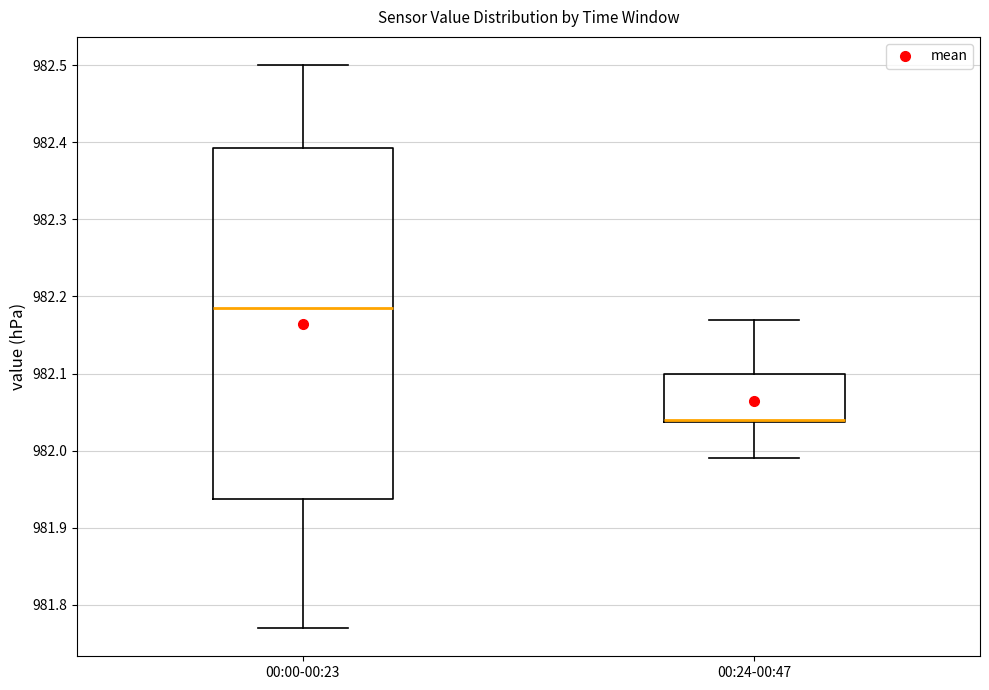

Reading left to right, transcribe this box plot: for each box, give where its median line is, the range the box spans, and where its two whiskers end, as read against the y-axis. The values are not printed on the chart, so give them approximately, as read against the axis.

00:00-00:23: median 982.19, box 981.94 to 982.39, whiskers 981.77 to 982.50
00:24-00:47: median 982.04 (drawn on the box's lower edge), box 982.04 to 982.10, whiskers 981.99 to 982.17